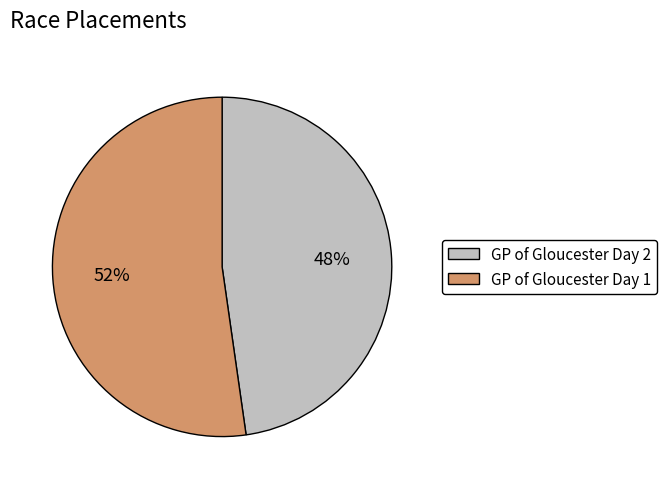

Combined, do GP of Gloucester Day 1 and GP of Gloucester Day 2 account for over 50%?

Yes